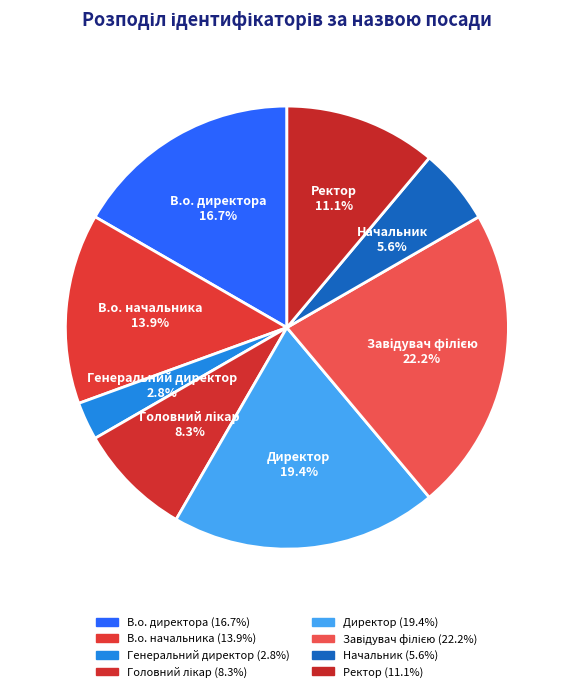

Approximately how many times larger is the value at Генеральний директор compared to Начальник?

0.5